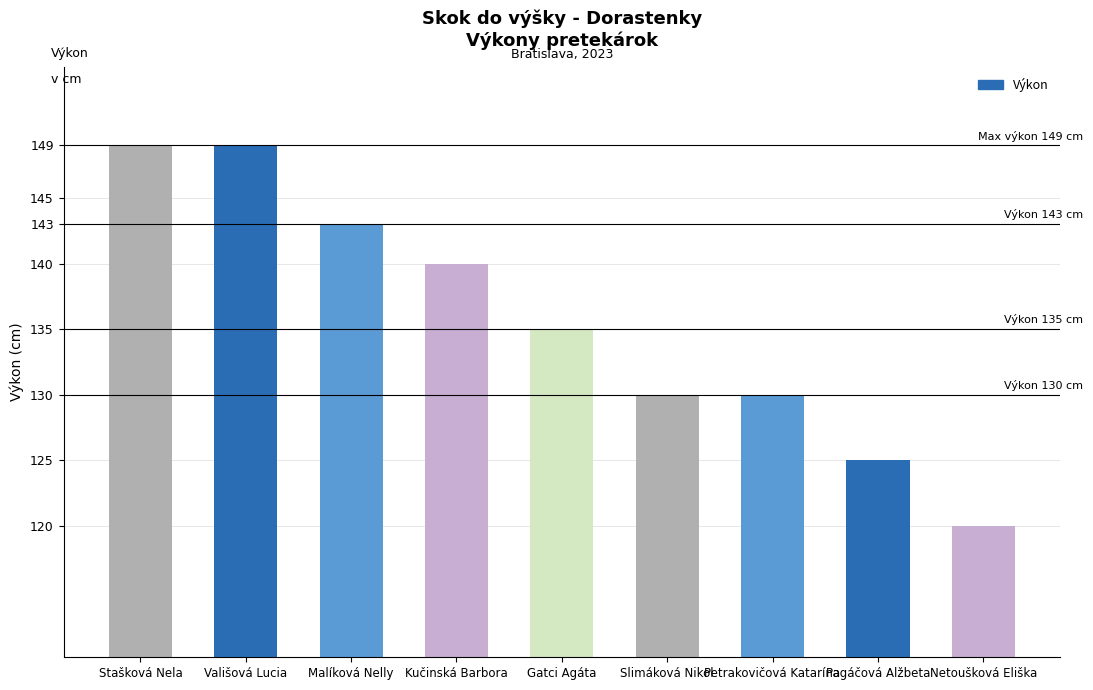

Are the bars grouped side by side (vs. stacked)?

No